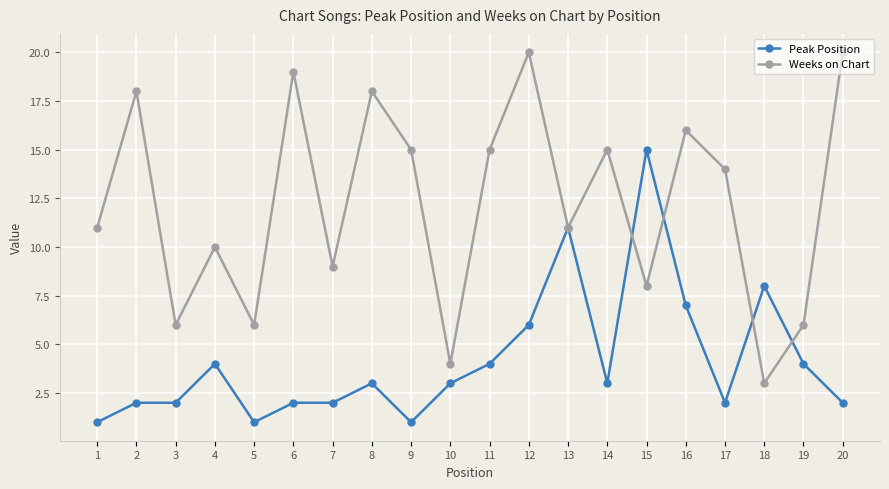

How many interior local valleys does the Weeks on Chart series have?

7